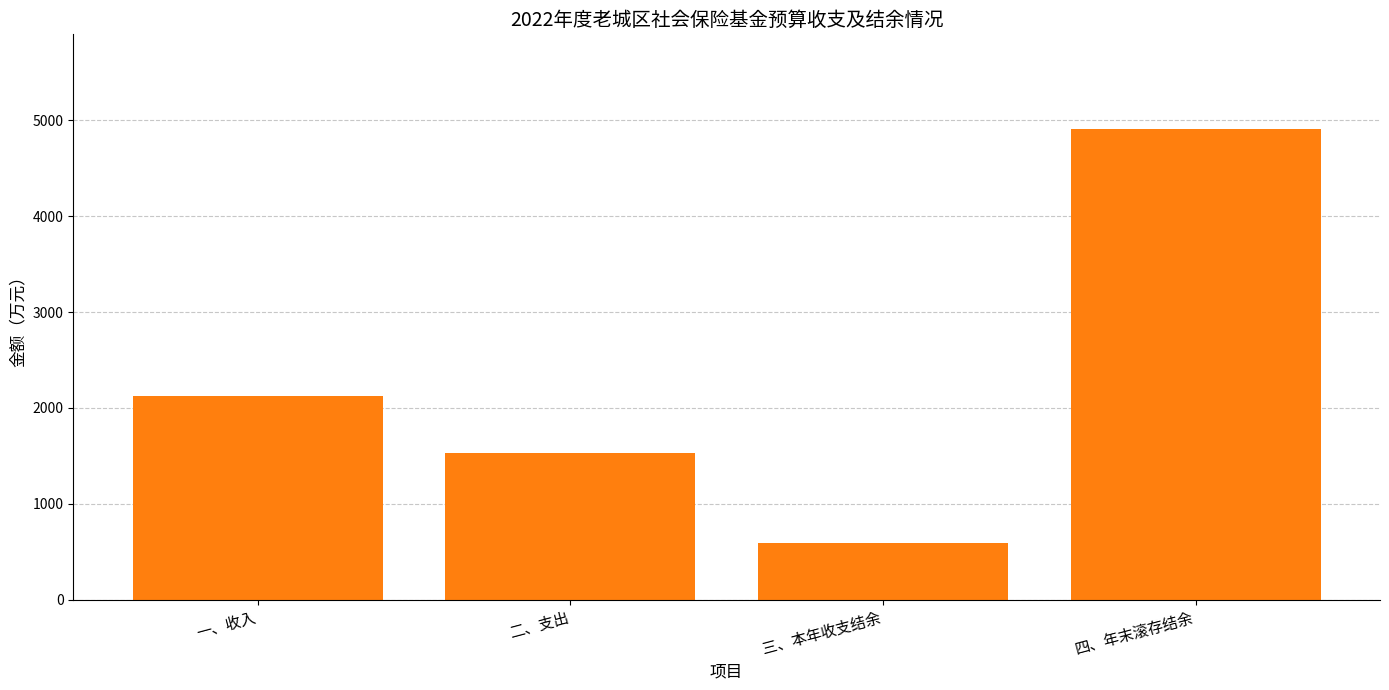

What is the average value?

2290